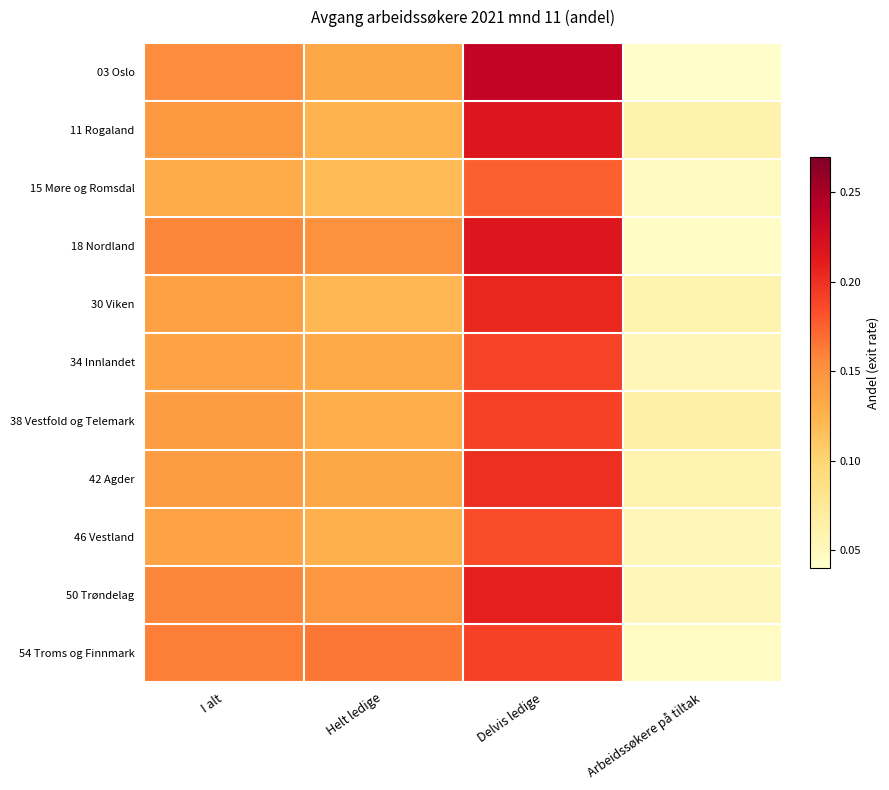

Between Helt ledige and Delvis ledige, which series saw the biggest shift?

03 Oslo